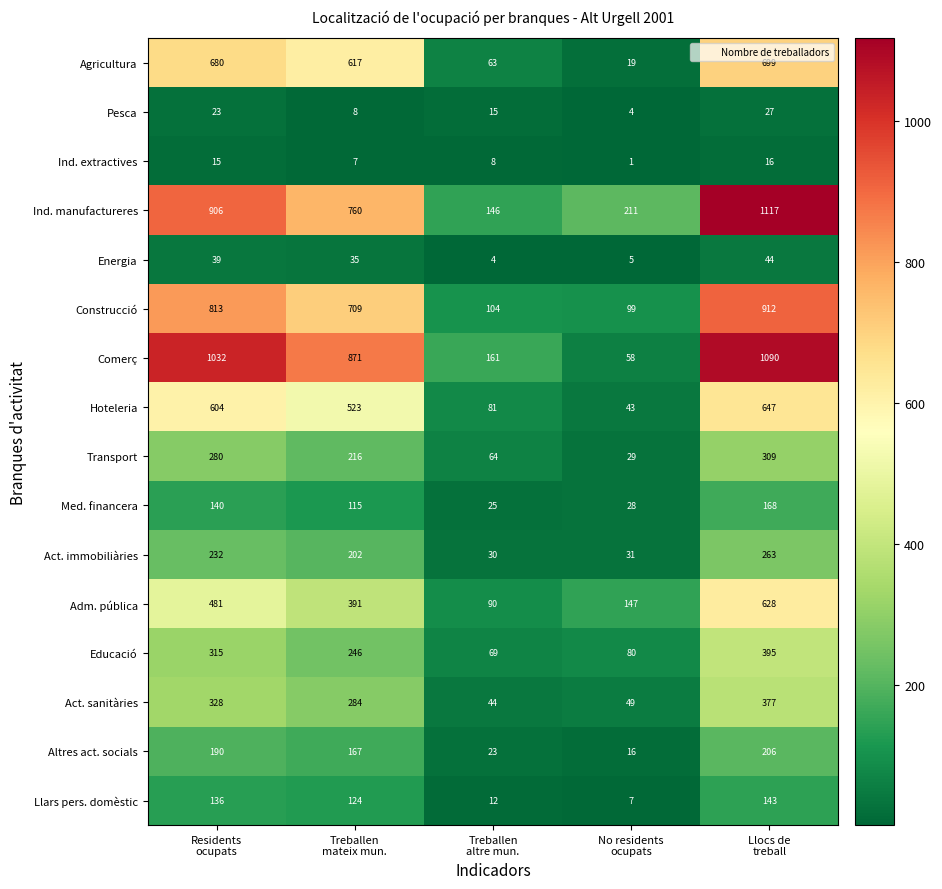

Between Residents
ocupats and Treballen
mateix mun., which series saw the biggest shift?

Comerç